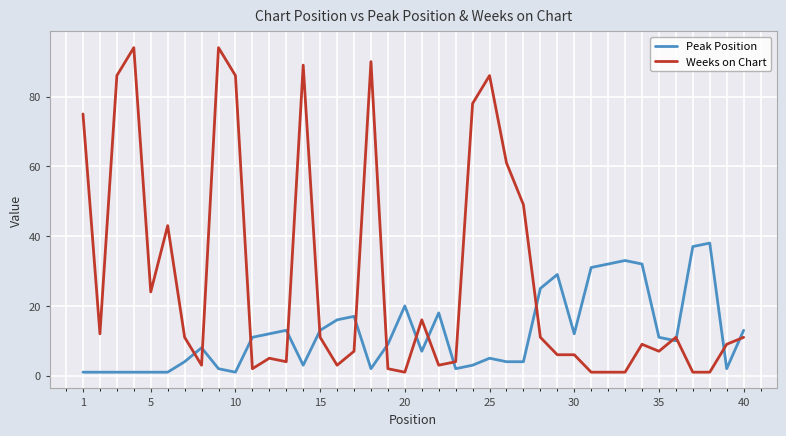

How many times do Peak Position and Weeks on Chart cross each other?

15